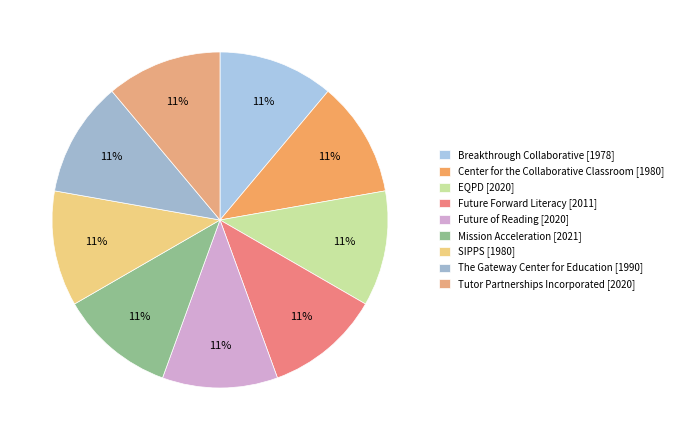

Which category has the smallest portion of the pie?

Breakthrough Collaborative [1978]